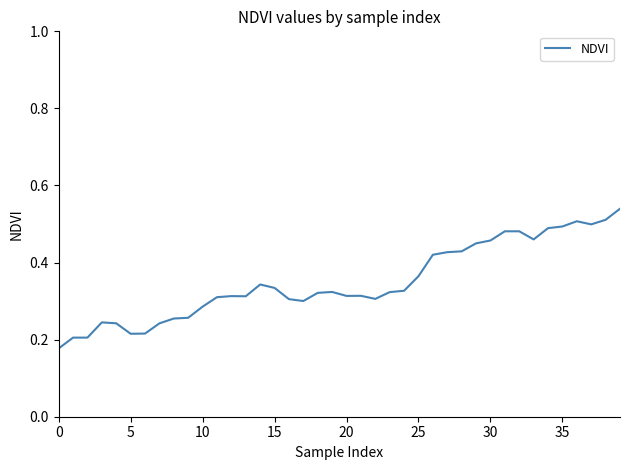

The chart shows a value of 0.1 at 20. True or false?

False